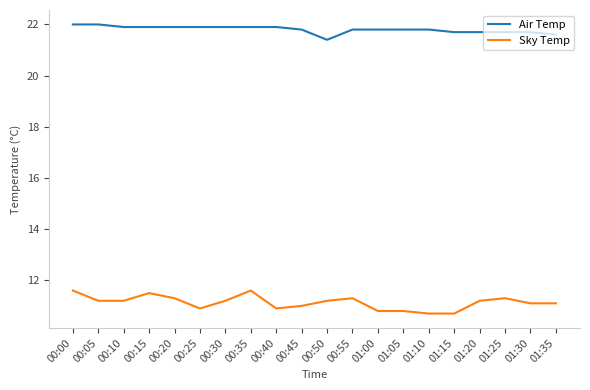

True or false: Sky Temp and Air Temp intersect in this chart.

False